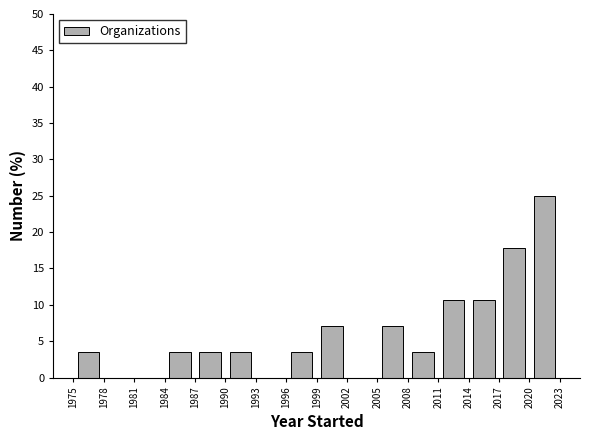

Reading left to right, transcribe this chart: for each bar, give the range it covers on the x-axis and its height. The values are not printed on the chart, so give them approximately, as read against the axis.

1975 to 1978: 3.5
1978 to 1981: 0
1981 to 1984: 0
1984 to 1987: 3.5
1987 to 1990: 3.5
1990 to 1993: 3.5
1993 to 1996: 0
1996 to 1999: 3.5
1999 to 2002: 7.0
2002 to 2005: 0
2005 to 2008: 7.0
2008 to 2011: 3.5
2011 to 2014: 10.5
2014 to 2017: 10.5
2017 to 2020: 18.0
2020 to 2023: 25.0